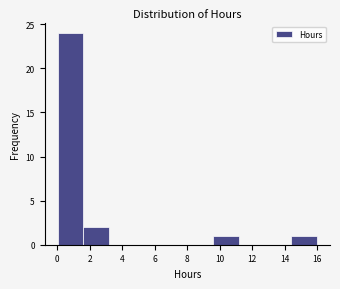

Which range on the x-axis has the tallest bar?

0.0 to 1.6